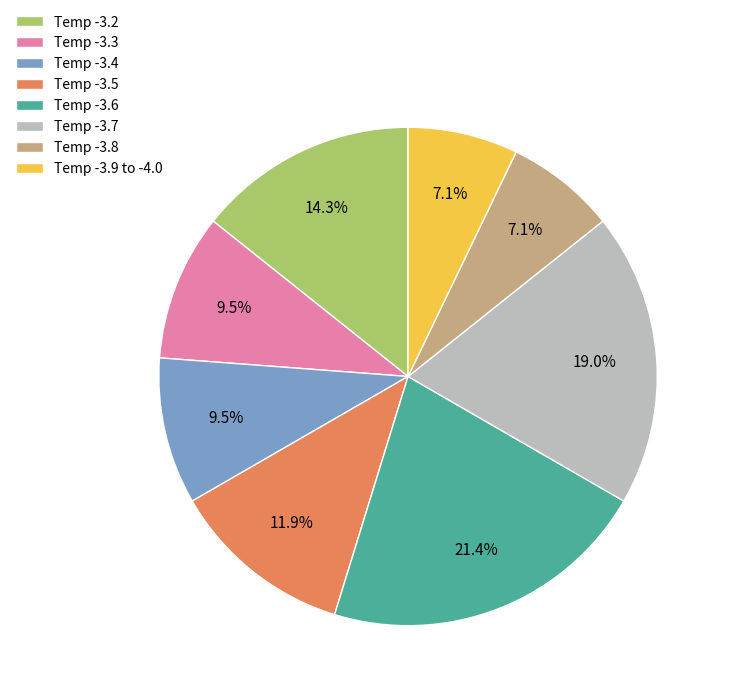

Does Temp -3.4 account for over 50% of the chart?

No